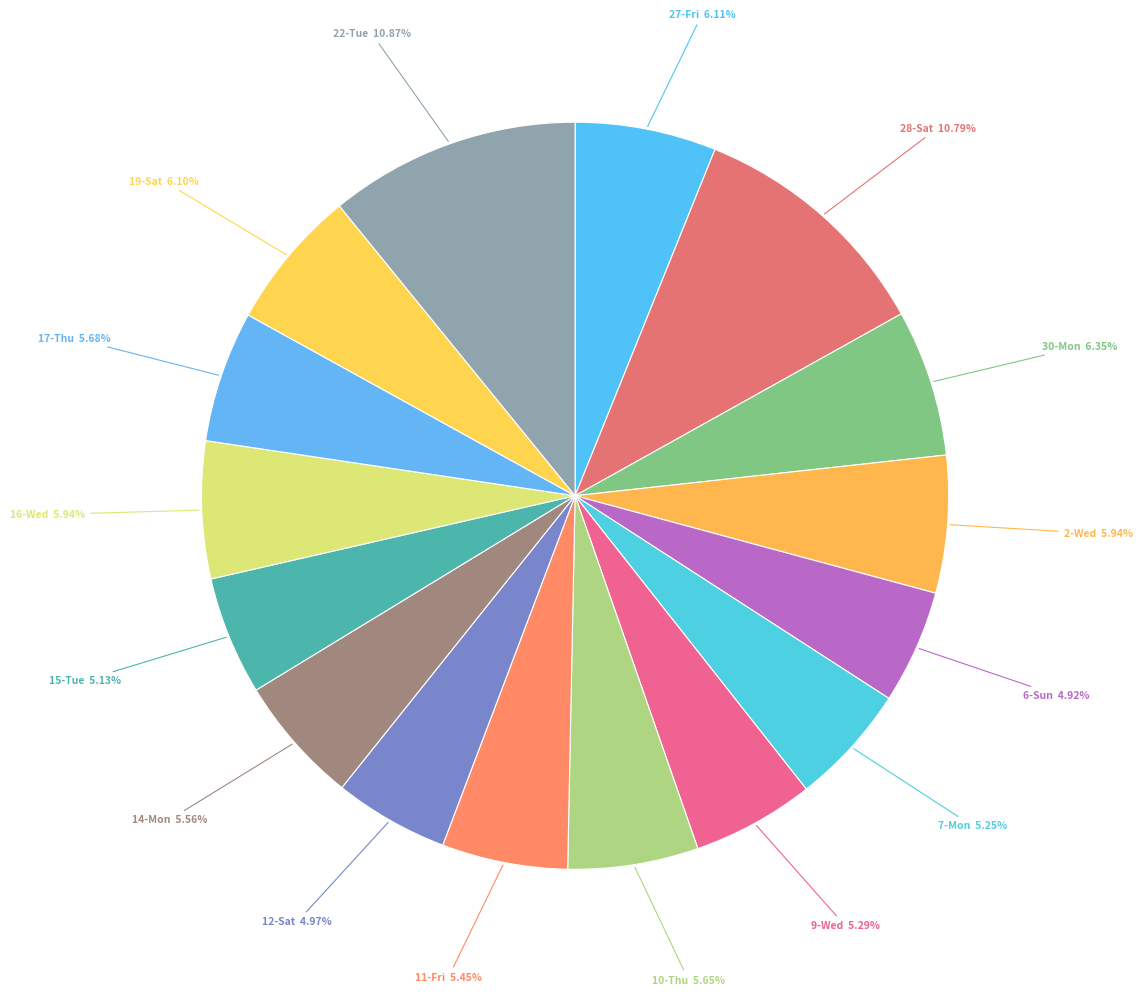

How many slices are in this pie chart?

16